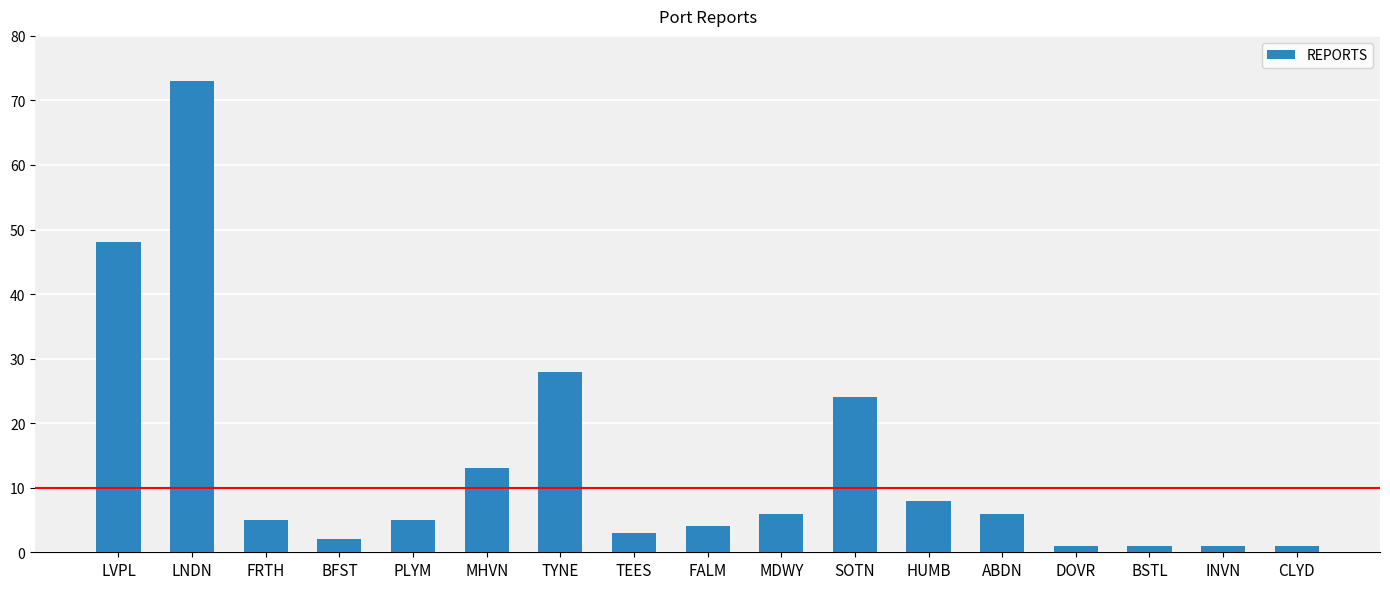

The chart shows a value of 4 at FALM. True or false?

True